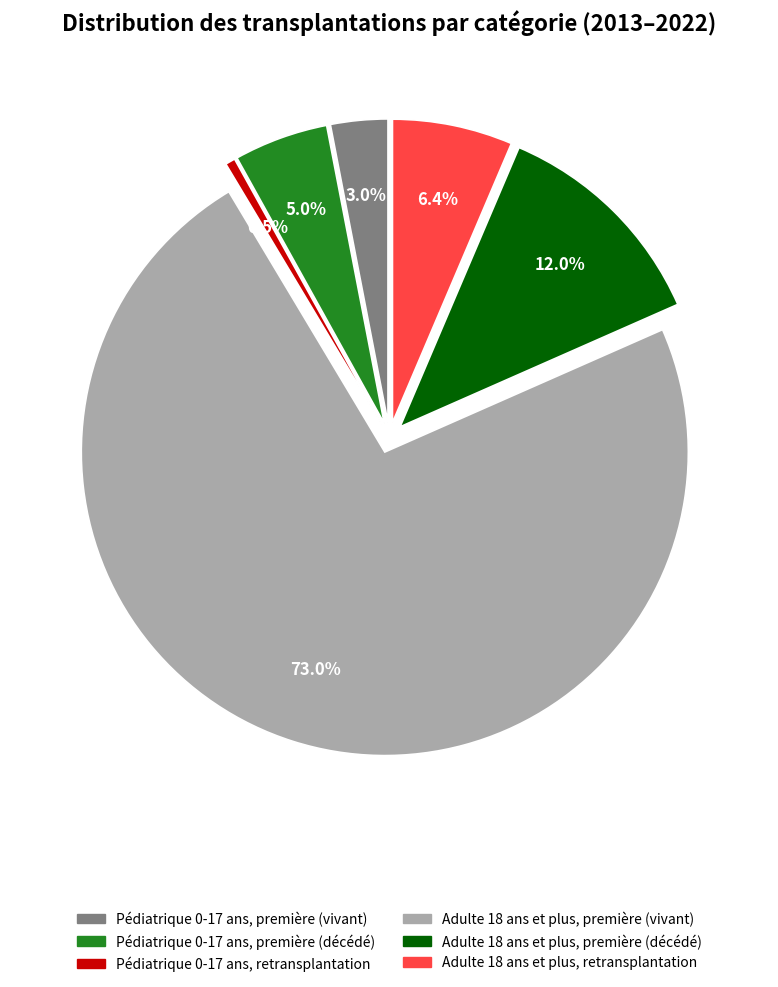

Count the number of slices in the pie.

6